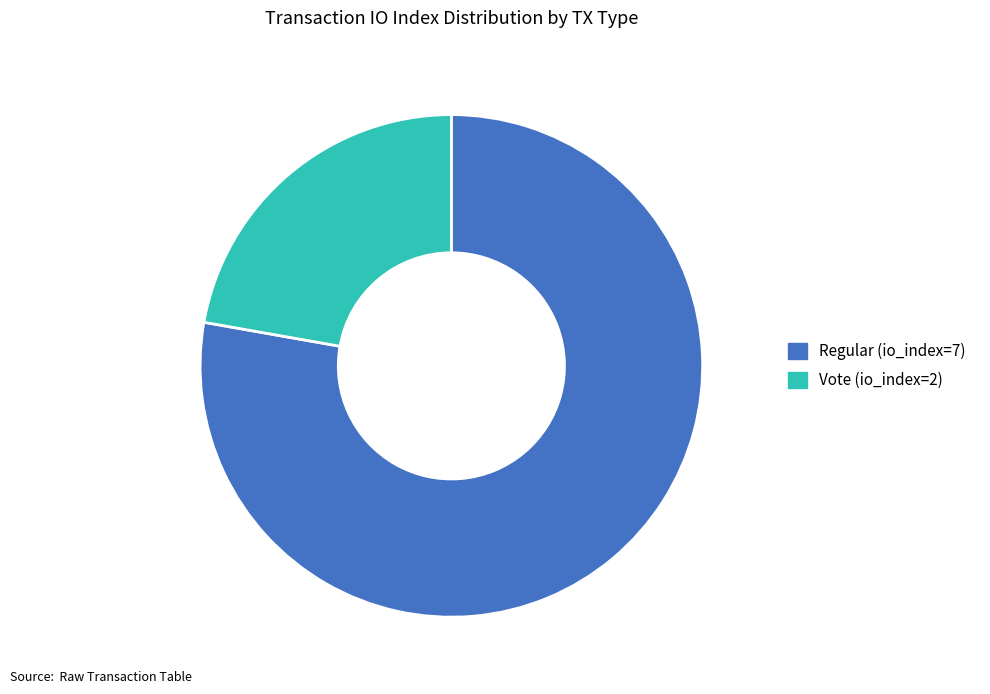

Rank the categories by value from highest to lowest.

Regular (io_index=7), Vote (io_index=2)